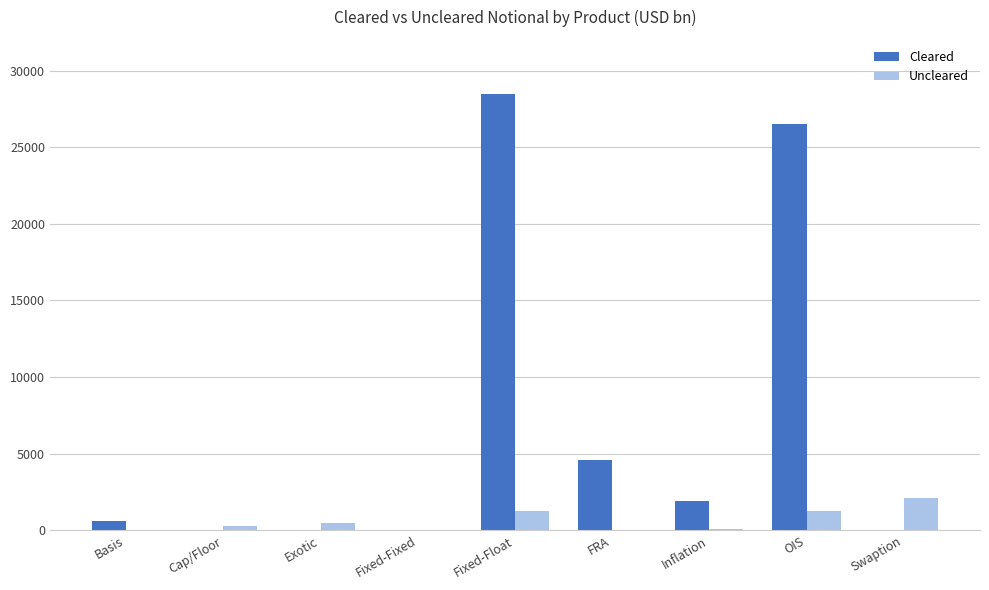

Which series changed the most between Cap/Floor and FRA?

Cleared